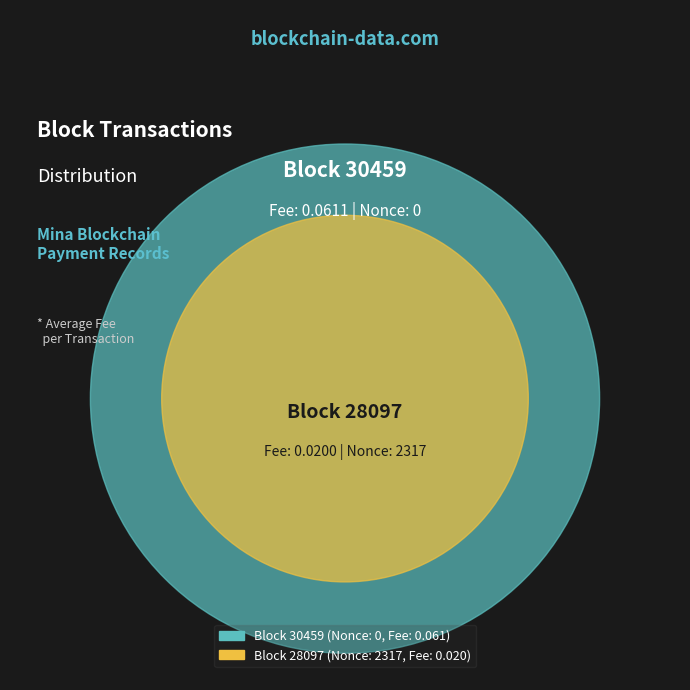

Is it true that 28097 is 99% of the pie?

False